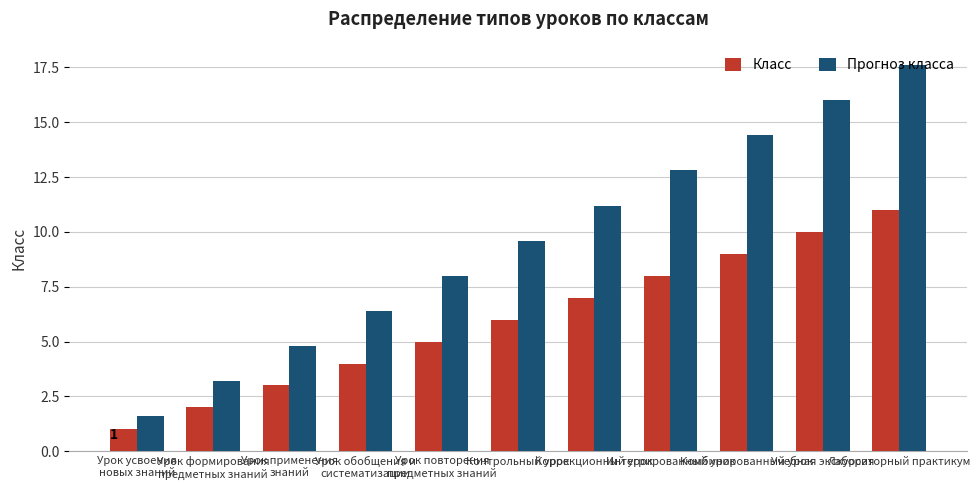

The Прогноз класса series shows 16.0 at Учебная экскурсия. True or false?

True